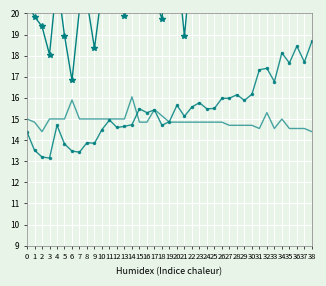

How many interior local peaks does the SDS_P1 series have?

10